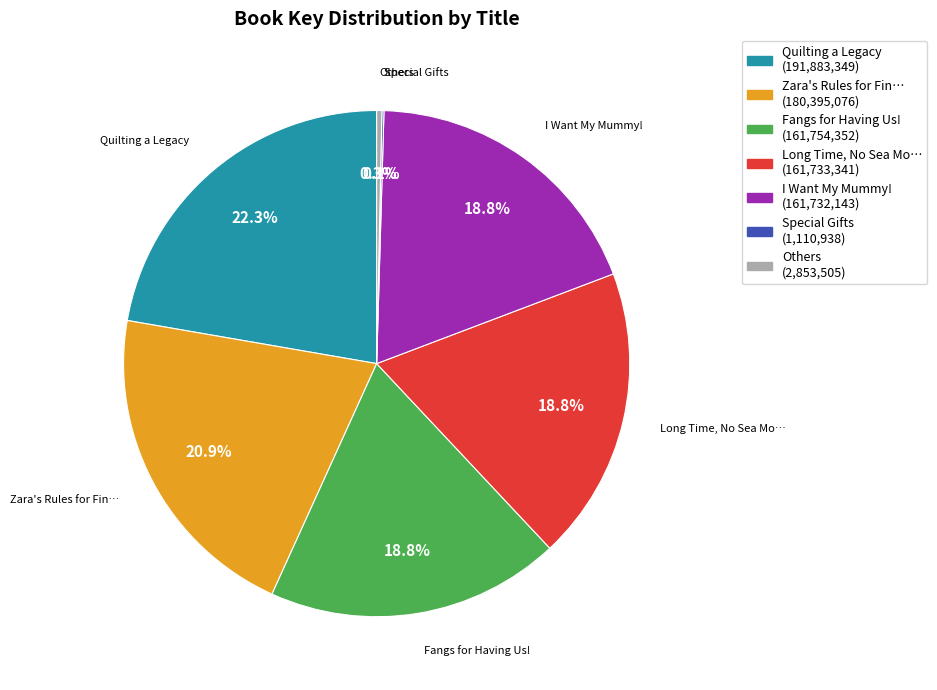

Is there a majority slice in this chart?

No